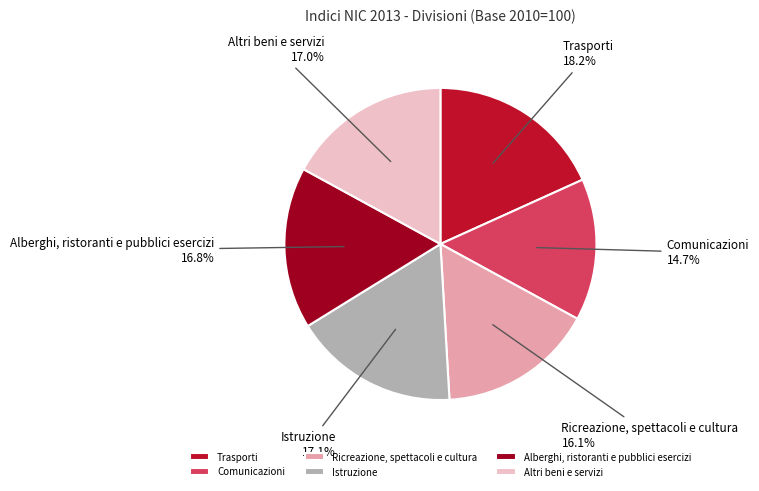

Which slice is the largest?

Trasporti